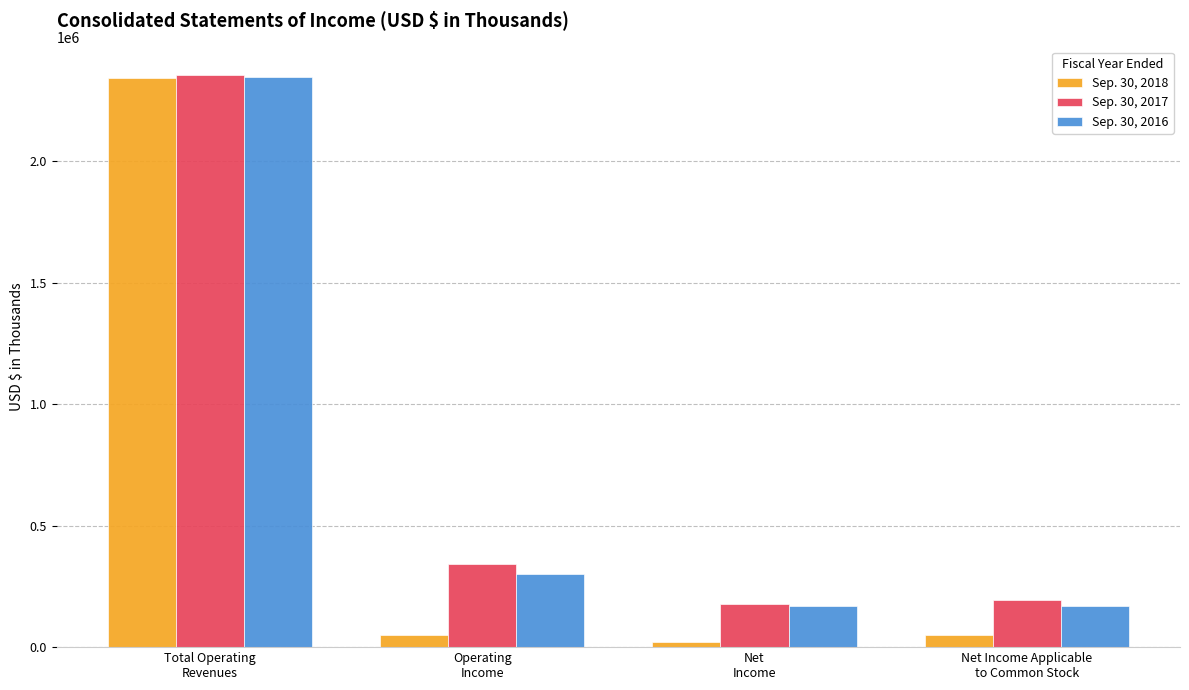

What is the difference between the Sep. 30, 2018 values at Net Income Applicable
to Common Stock and Net
Income?

28197